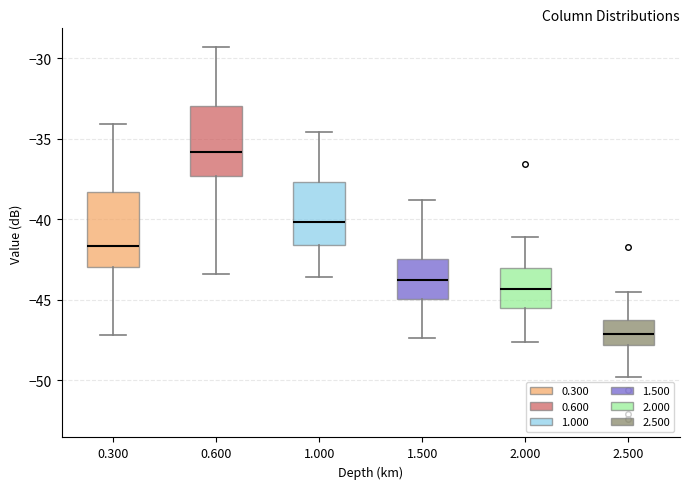

Reading left to right, read every box against the y-axis: the position of its median line, the range the box covers, and the ends of its whiskers. The values are not printed on the chart, so give them approximately, as read against the axis.

0.300: median -41.5, box -43.0 to -38.5, whiskers -47.0 to -34.0
0.600: median -36.0, box -37.5 to -33.0, whiskers -43.5 to -29.5
1.000: median -40.0, box -41.5 to -37.5, whiskers -43.5 to -34.5
1.500: median -43.5, box -45.0 to -42.5, whiskers -47.5 to -39.0
2.000: median -44.5, box -45.5 to -43.0, whiskers -47.5 to -41.0
2.500: median -47.0, box -48.0 to -46.5, whiskers -50.0 to -44.5